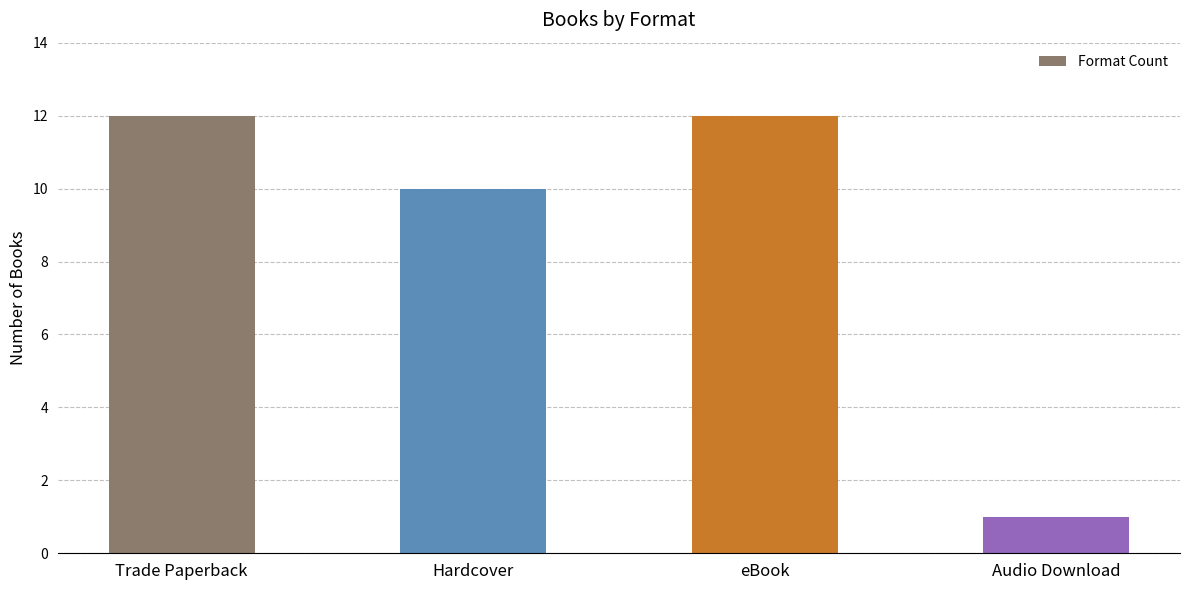

Reading left to right, list all the values displayed in this chart.

12	10	12	1